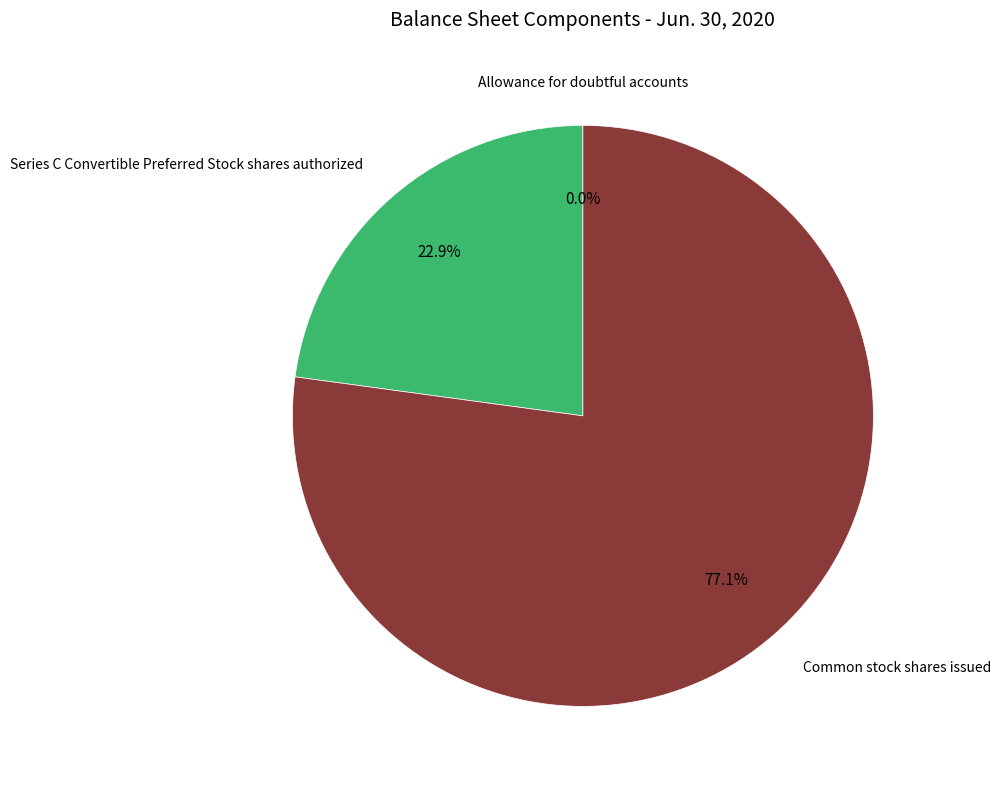

Is there a majority slice in this chart?

Yes